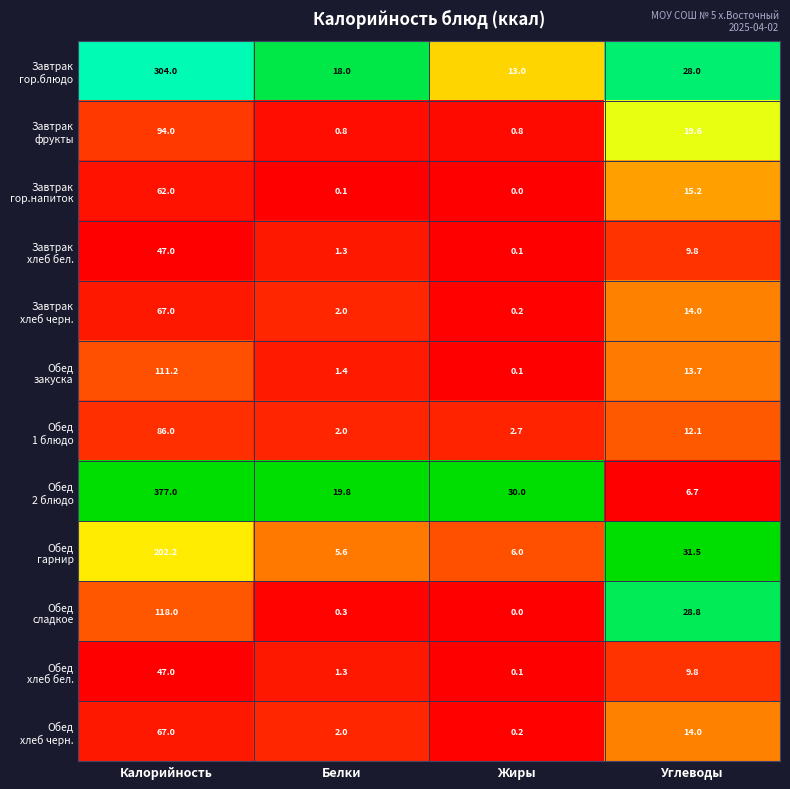

What is the spread (max minus min) of values at Белки?

19.7